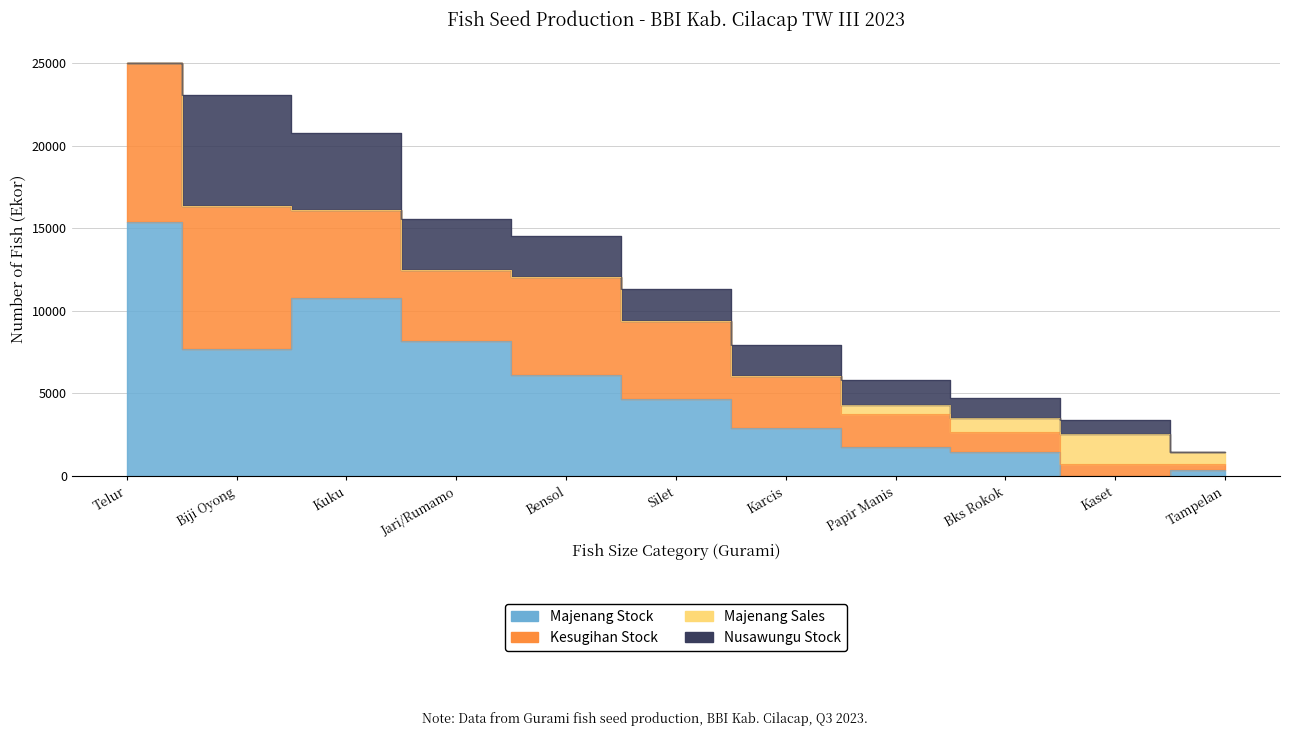

Reading right to left, extract all data points from this chart.

Majenang Stock: Tampelan=366	Kaset=0	Bks Rokok=1477	Papir Manis=1759	Karcis=2884	Silet=4653	Bensol=6144	Jari/Rumamo=8192	Kuku=10752	Biji Oyong=7680	Telur=15400
Kesugihan Stock: Tampelan=377	Kaset=741	Bks Rokok=1208	Papir Manis=2014	Karcis=3146	Silet=4718	Bensol=5898	Jari/Rumamo=4301	Kuku=5376	Biji Oyong=8640	Telur=9600
Nusawungu Stock: Tampelan=0	Kaset=805	Bks Rokok=1208	Papir Manis=1510	Karcis=1887	Silet=1966	Bensol=2458	Jari/Rumamo=3072	Kuku=4608	Biji Oyong=6720	Telur=0
Majenang Sales: Tampelan=742	Kaset=1830	Bks Rokok=808	Papir Manis=506	Karcis=0	Silet=0	Bensol=0	Jari/Rumamo=0	Kuku=0	Biji Oyong=0	Telur=0